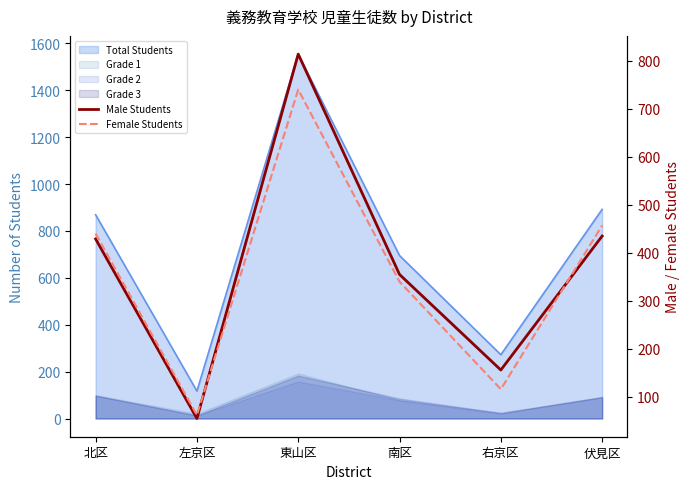

True or false: Male Students and Female Students cross at least once.

True